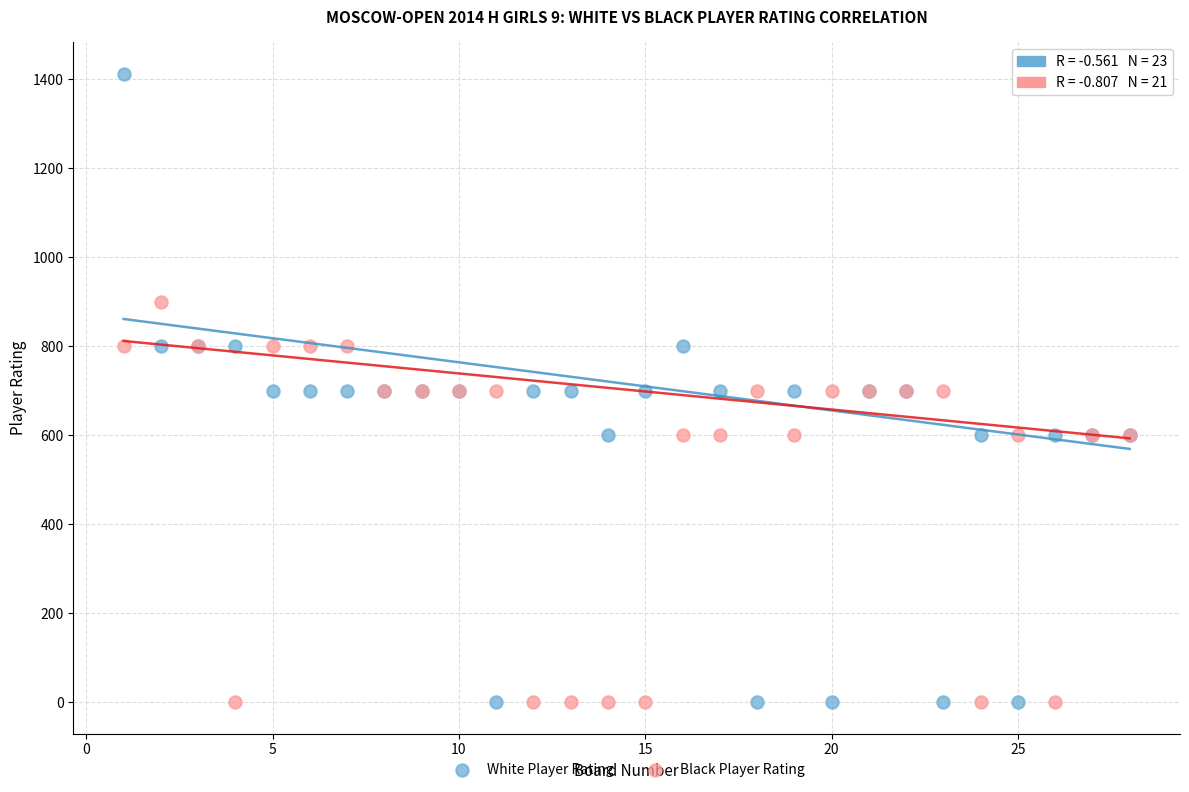

Which series reaches the maximum Y coordinate?

White Player Rating